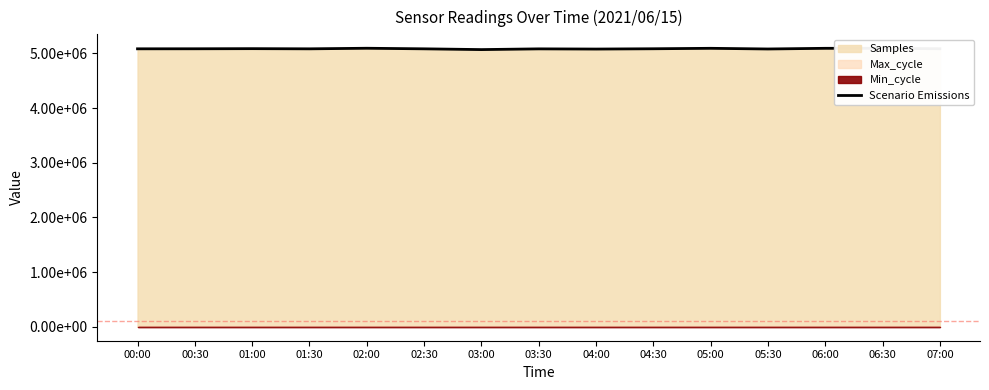

What value does the data have at 06:00, to the nearest 100?

5091800